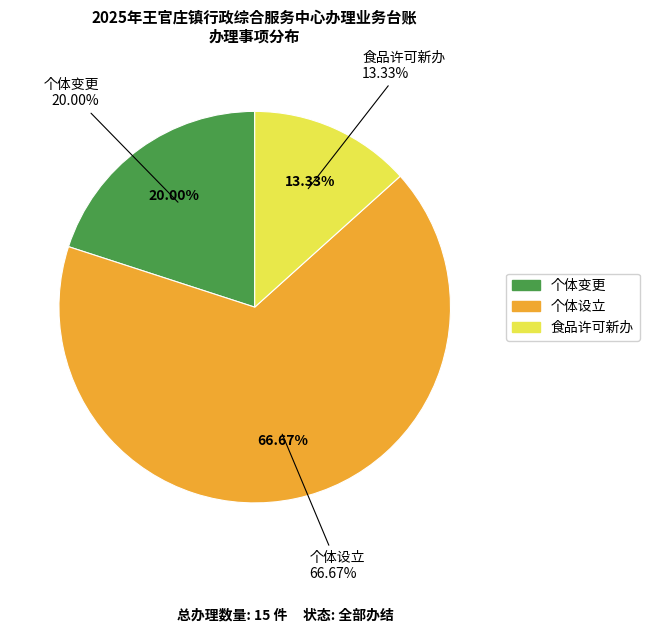

Between 个体变更 and 食品许可新办, which is larger?

个体变更